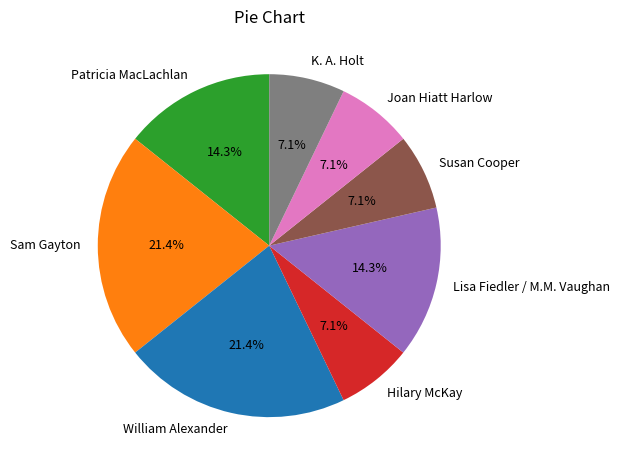

Does Joan Hiatt Harlow represent more than half of the total?

No